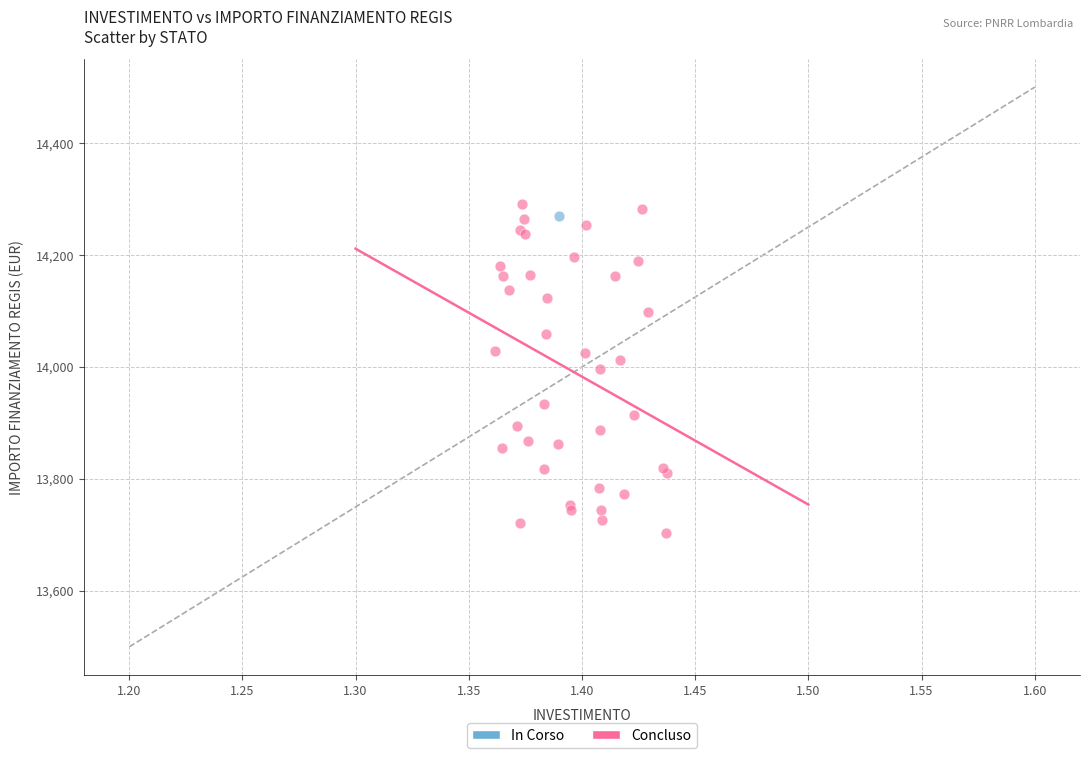

What are all the series names shown in the legend?

In Corso, Concluso